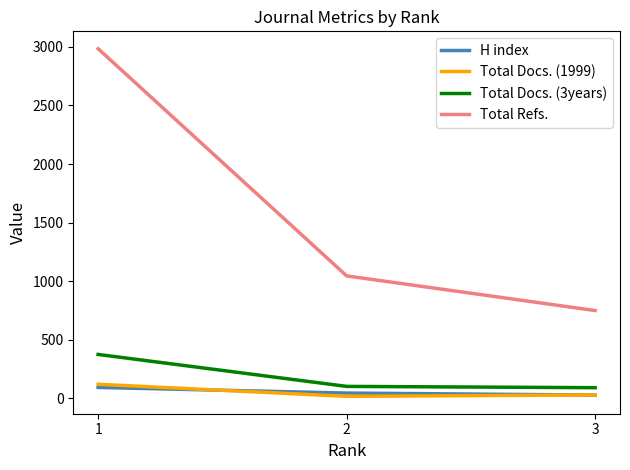

True or false: H index has a value of 43 at 2.

True